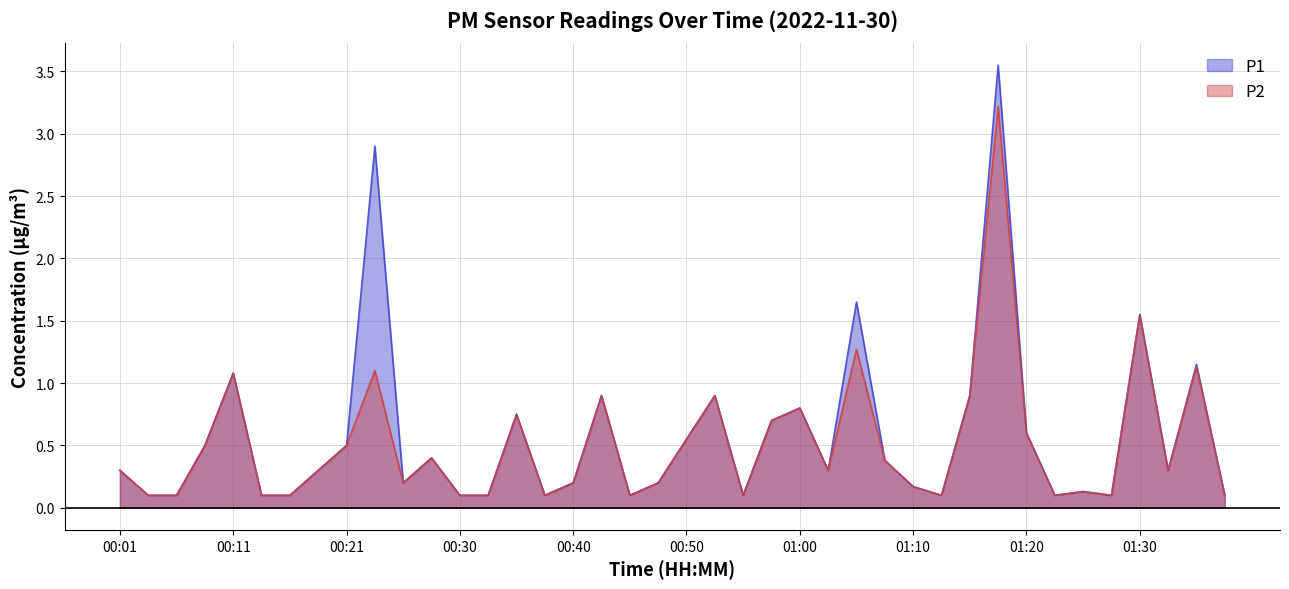

True or false: P2 and P1 intersect in this chart.

False